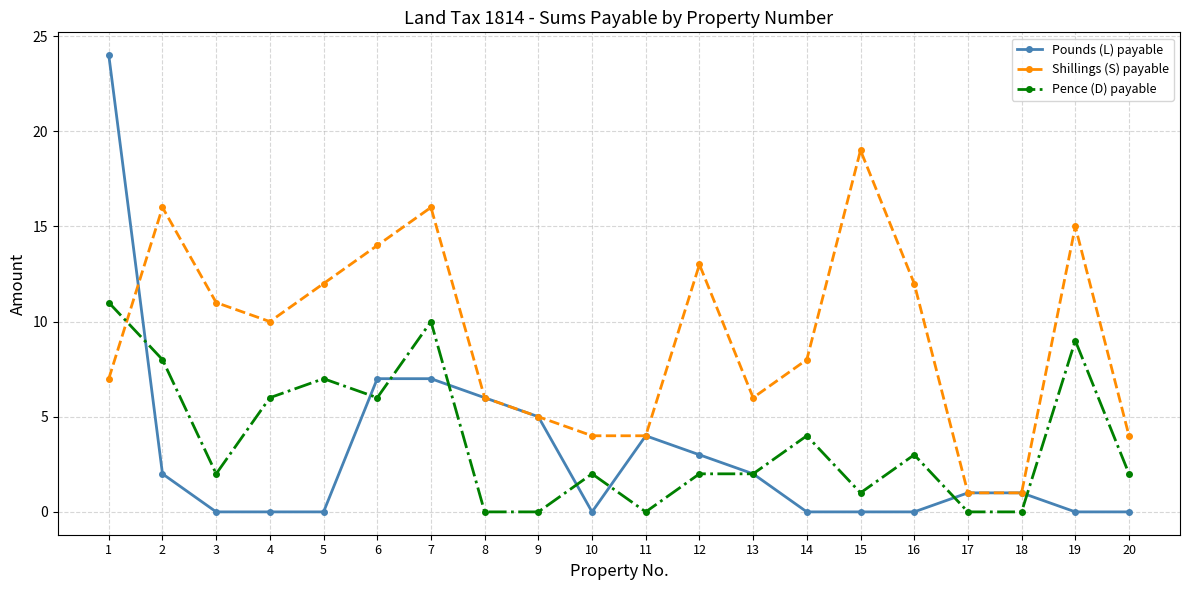

True or false: Pence (D) payable and Pounds (L) payable intersect in this chart.

True